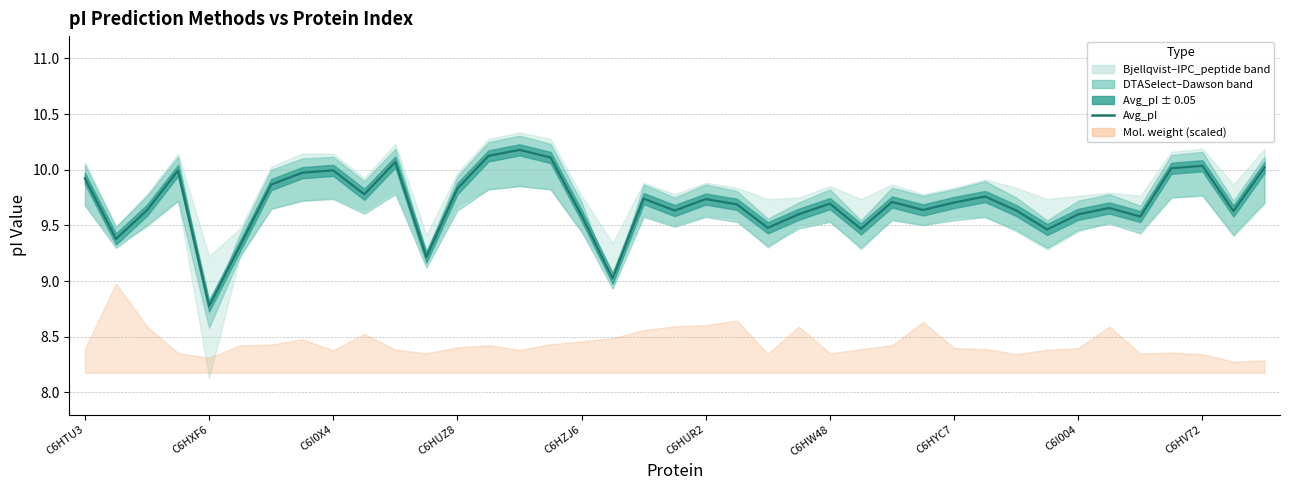

Between C6I0X4 and 31, which is larger?

C6I0X4